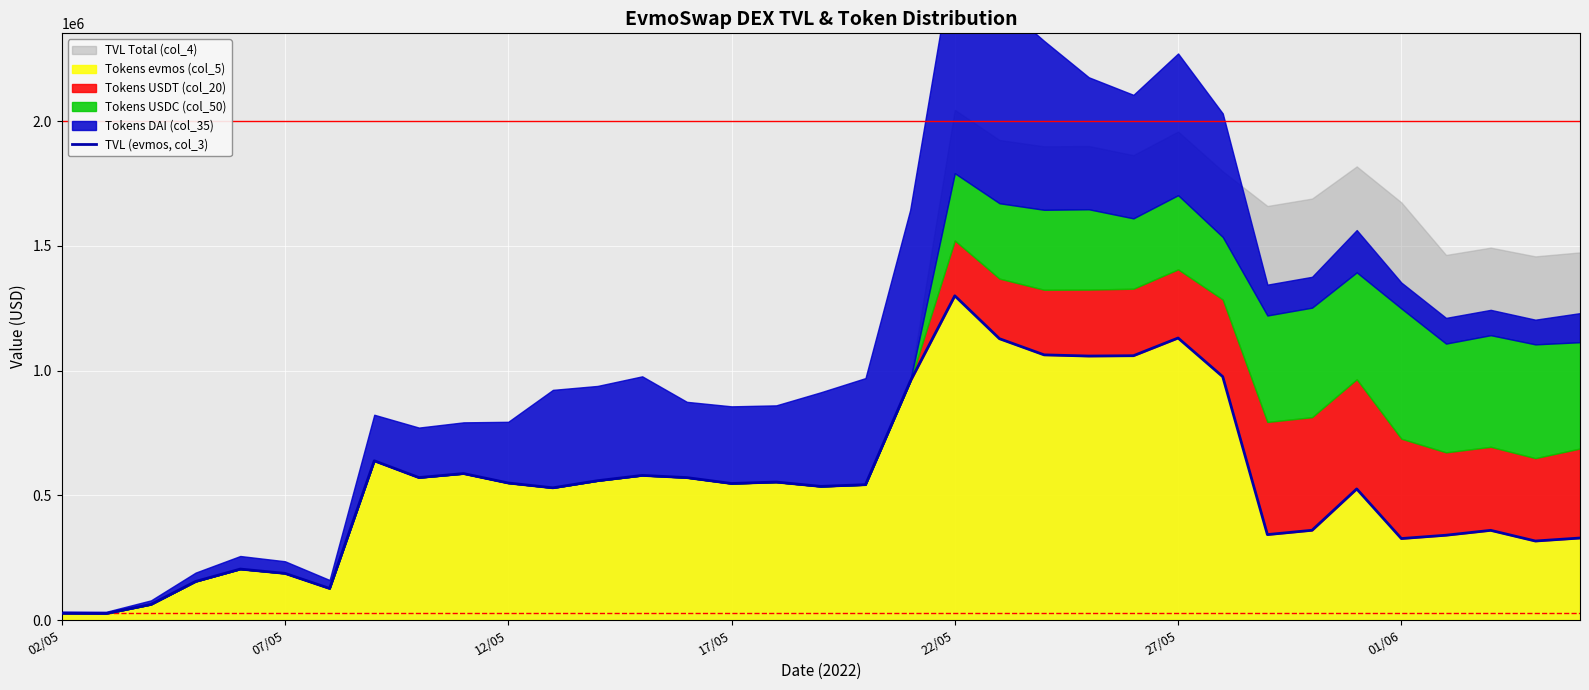

At which label does Tokens evmos (col_5) reach its peak?

22/05